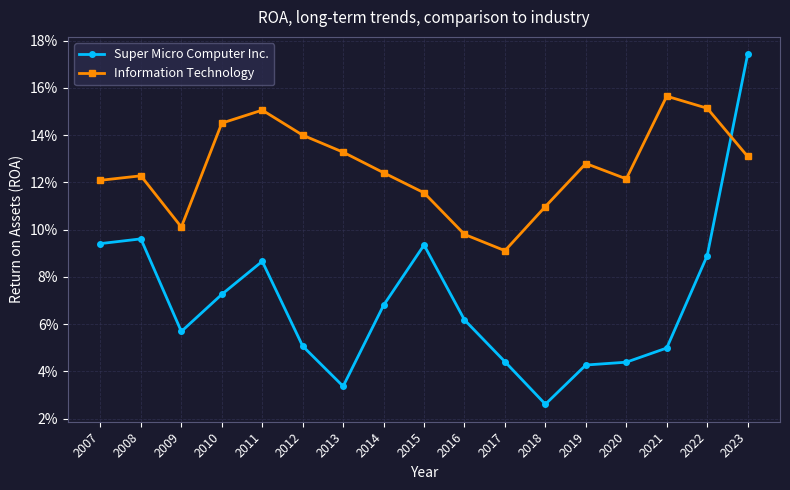

Does the chart have visible grid lines?

Yes